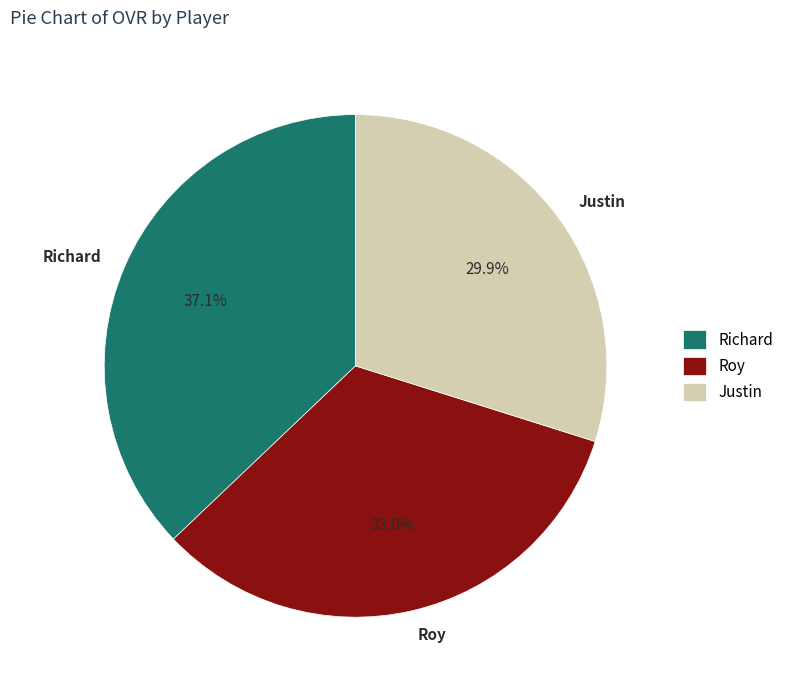

What portion of the pie excludes Justin?

70.1%